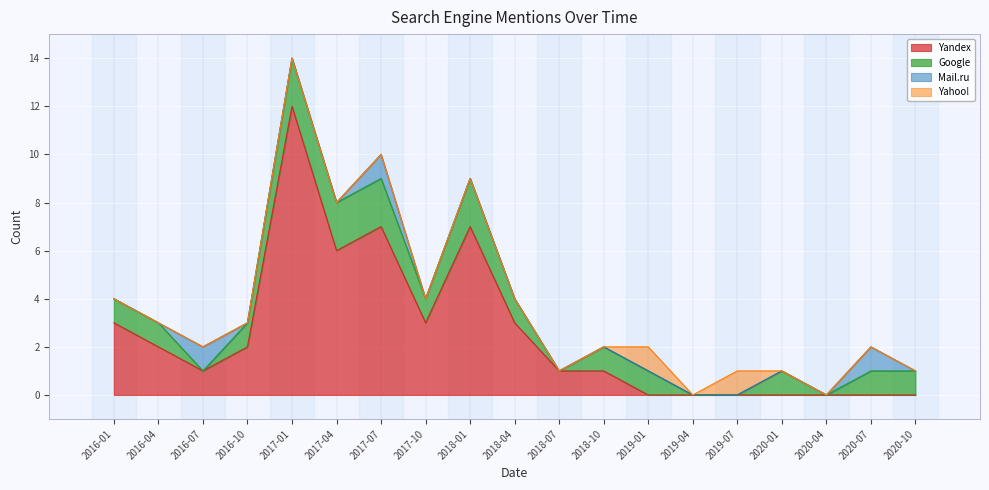

What is the total value across all series at 2020-10?

1